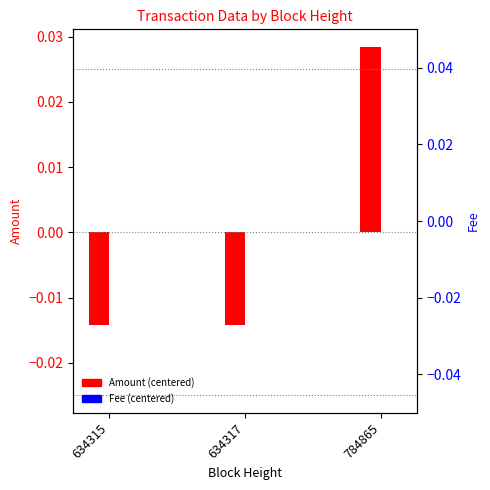

Which series has the largest total across all categories?

Amount